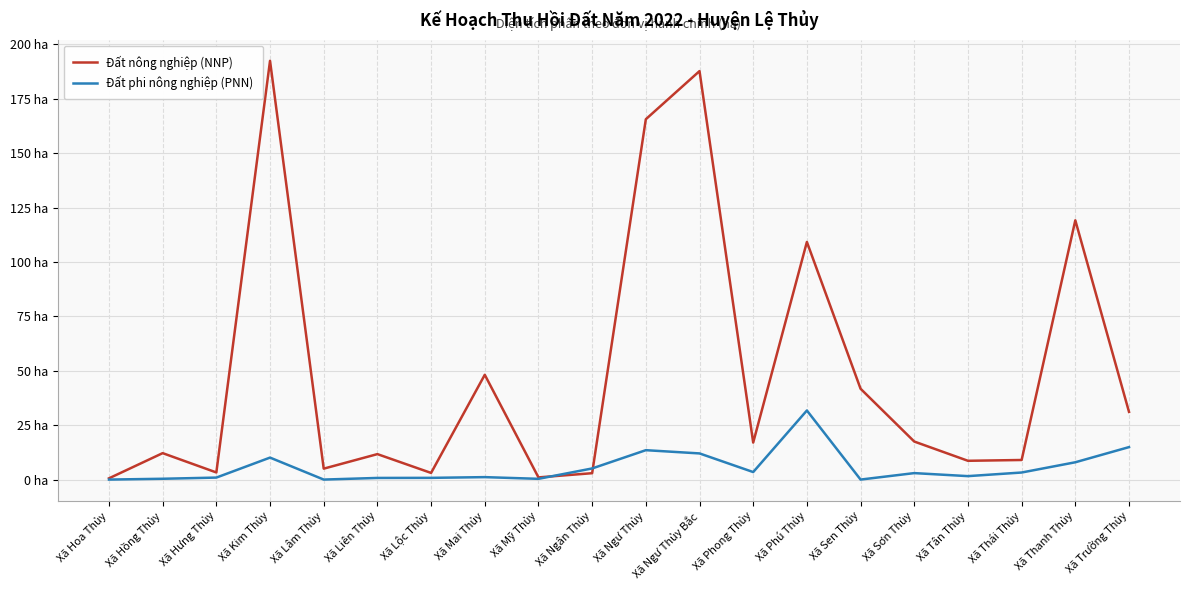

What is the total value across all series at Xã Kim Thủy?

202.6